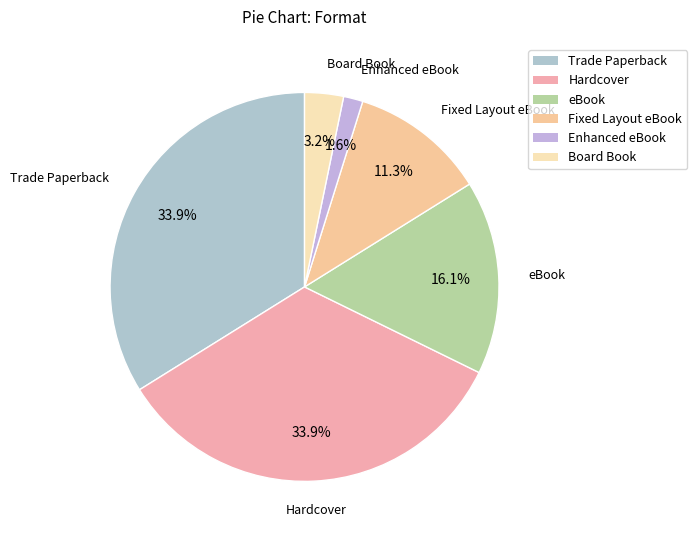

What percentage is the Trade Paperback slice, to the nearest percent?

34%